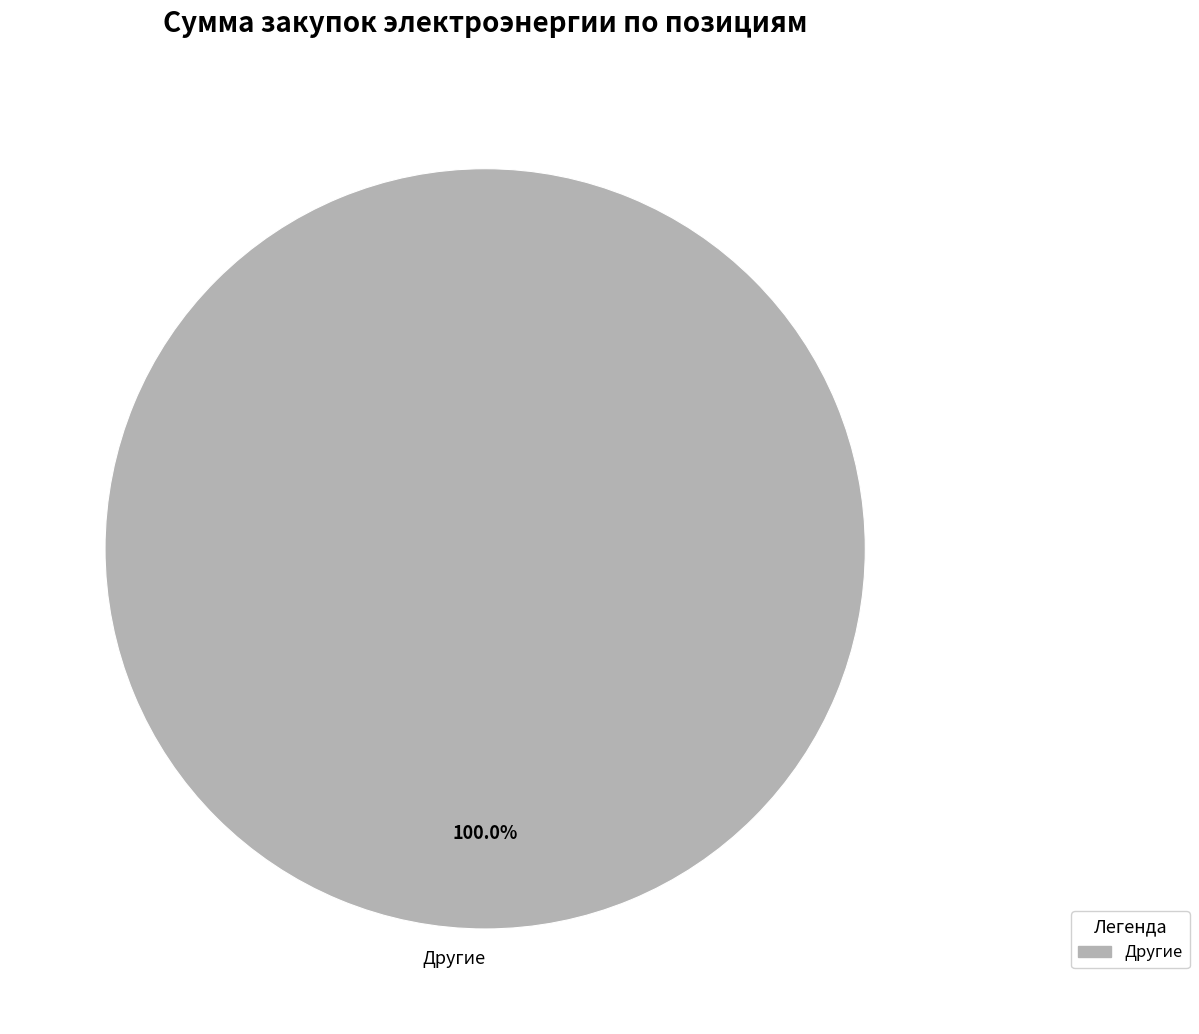

Rank the categories by value from highest to lowest.

Другие